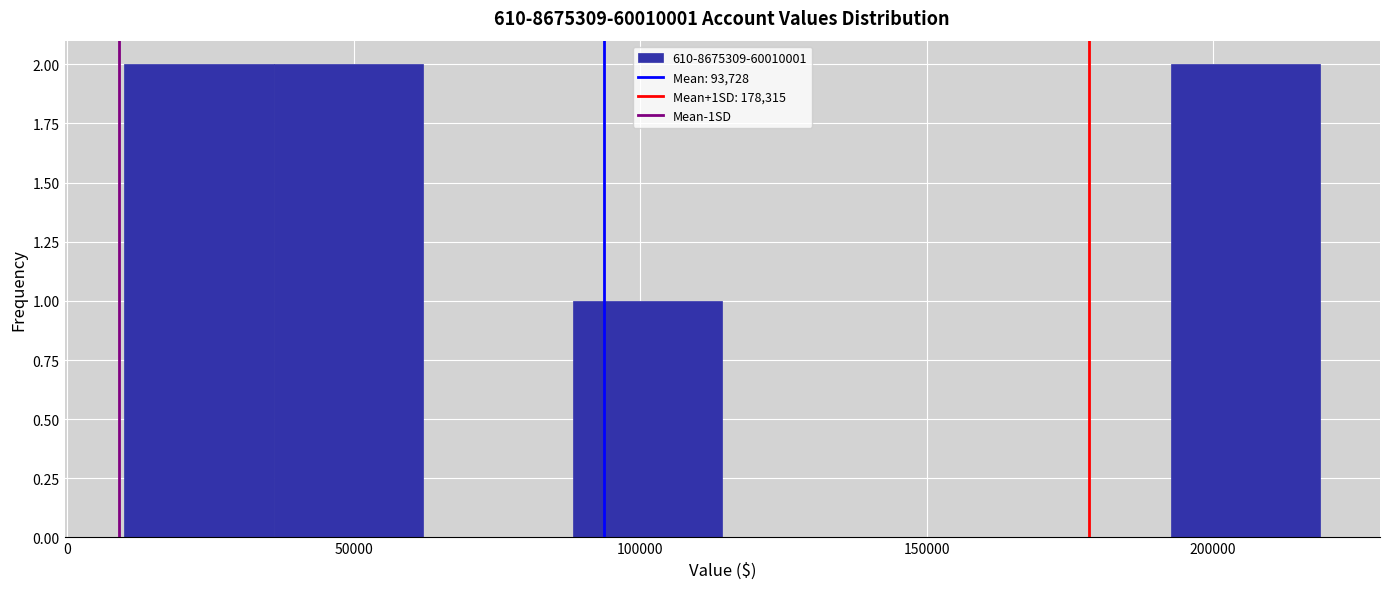

Reading left to right, list every bar in this chart as the range it spans on the x-axis followed by its height. Neither the bar edges nor the heights are printed on the chart, so give them approximately, as read against the axes.

10000 to 35000: 2
35000 to 60000: 2
60000 to 90000: 0
90000 to 115000: 1
115000 to 140000: 0
140000 to 165000: 0
165000 to 195000: 0
195000 to 220000: 2